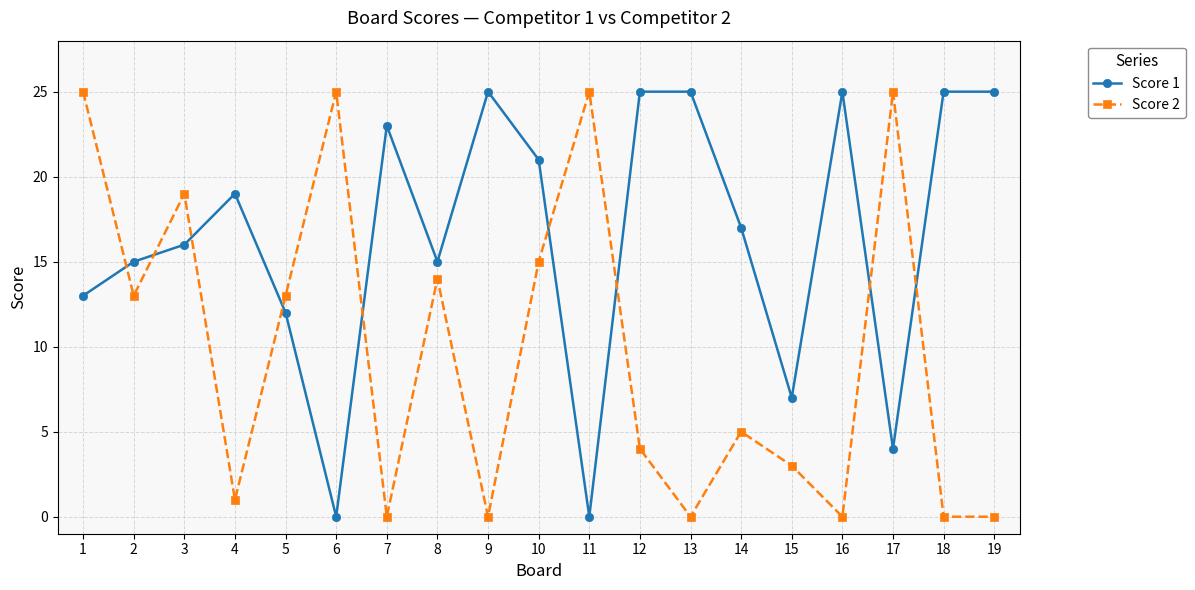

What is the value of the Score 1 point at the 3rd from the left?

16